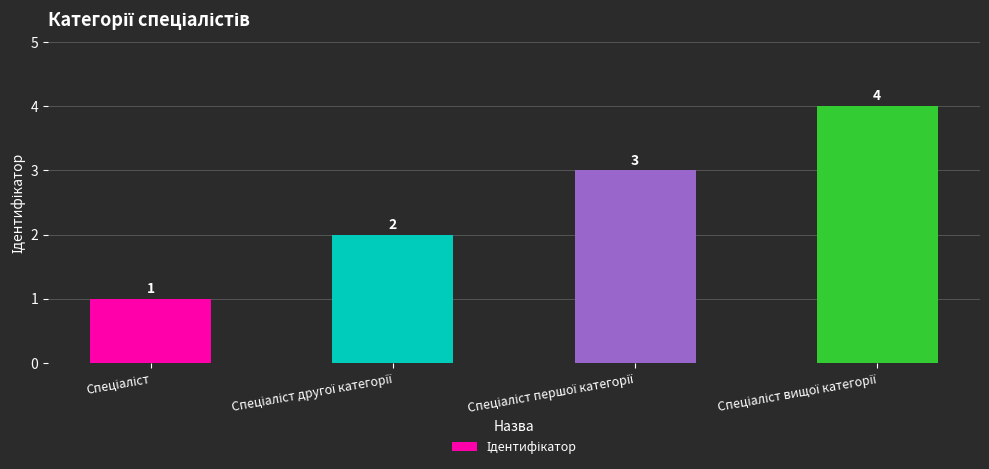

What is the value of the 3rd bar from the left?

3